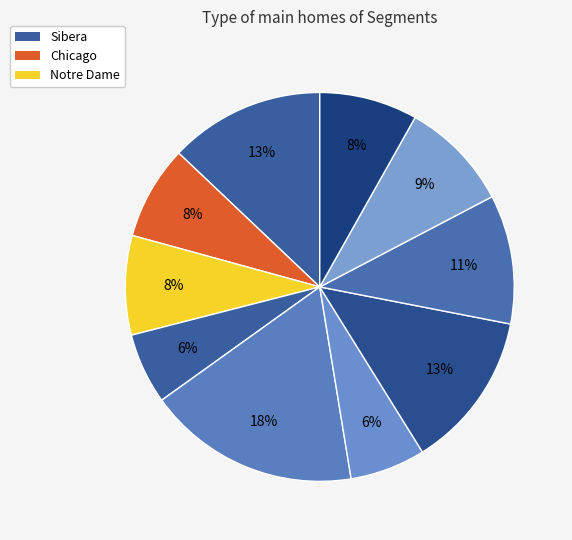

Count the number of slices in the pie.

10